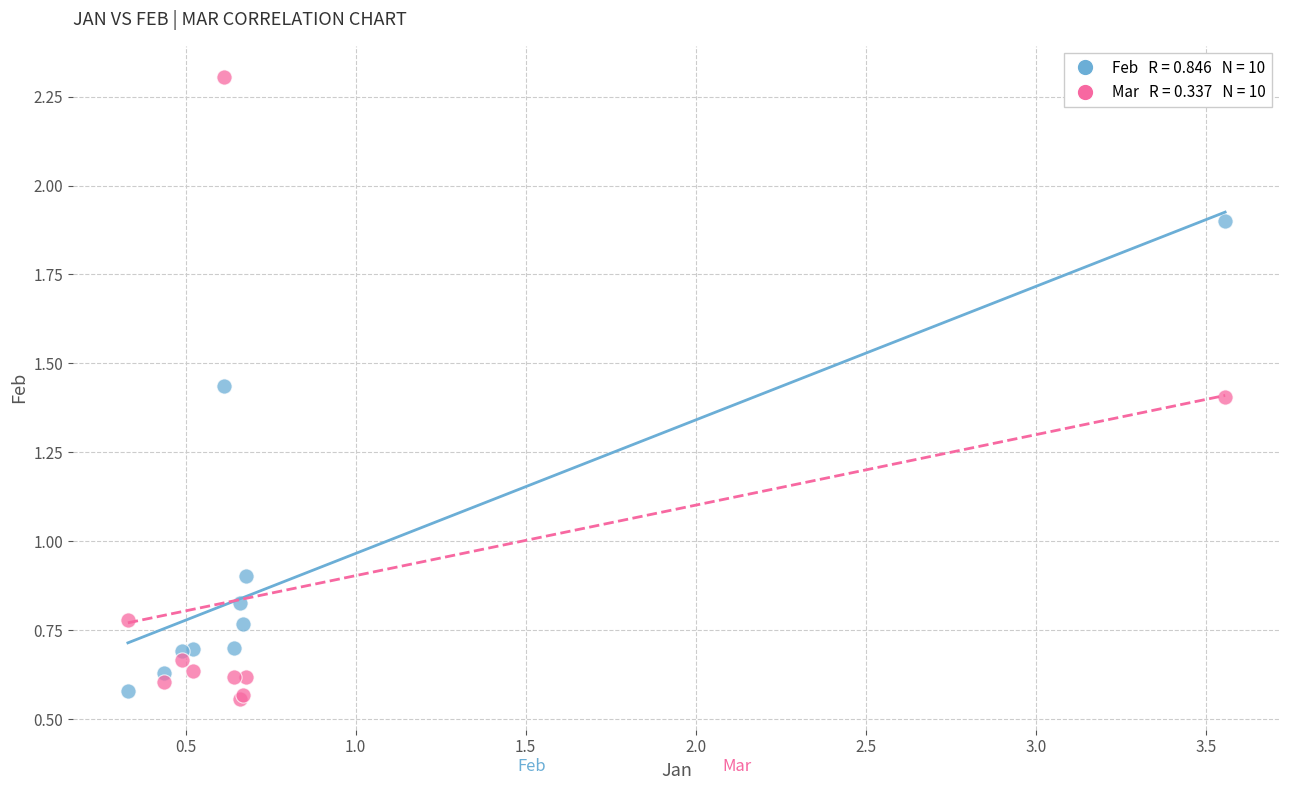

Across all series, what Y value is closest to 1?

0.9